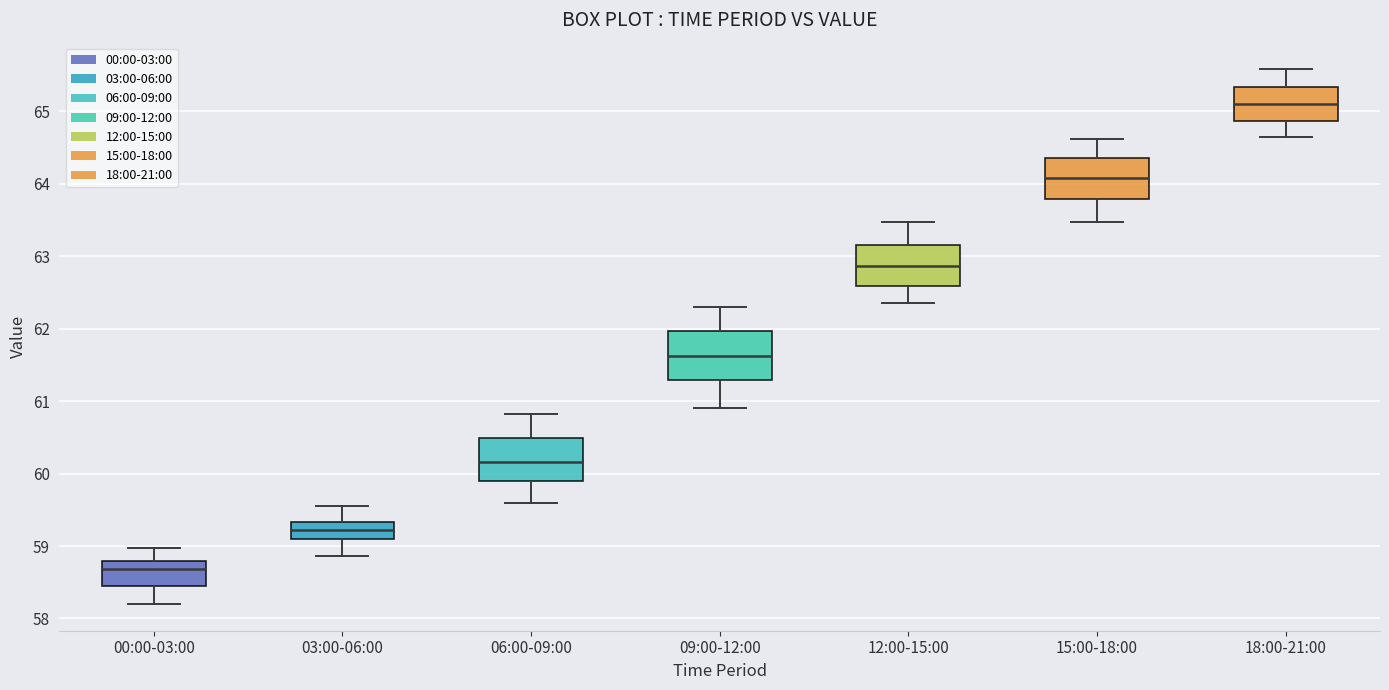

Reading left to right, transcribe this box plot: for each box, give where its median line is, the range the box spans, and where its two whiskers end, as read against the y-axis. The values are not printed on the chart, so give them approximately, as read against the axis.

00:00-03:00: median 58.7, box 58.4 to 58.8, whiskers 58.2 to 59.0
03:00-06:00: median 59.2, box 59.1 to 59.3, whiskers 58.9 to 59.6
06:00-09:00: median 60.2, box 59.9 to 60.5, whiskers 59.6 to 60.8
09:00-12:00: median 61.6, box 61.3 to 62.0, whiskers 60.9 to 62.3
12:00-15:00: median 62.9, box 62.6 to 63.2, whiskers 62.4 to 63.5
15:00-18:00: median 64.1, box 63.8 to 64.4, whiskers 63.5 to 64.6
18:00-21:00: median 65.1, box 64.9 to 65.3, whiskers 64.7 to 65.6